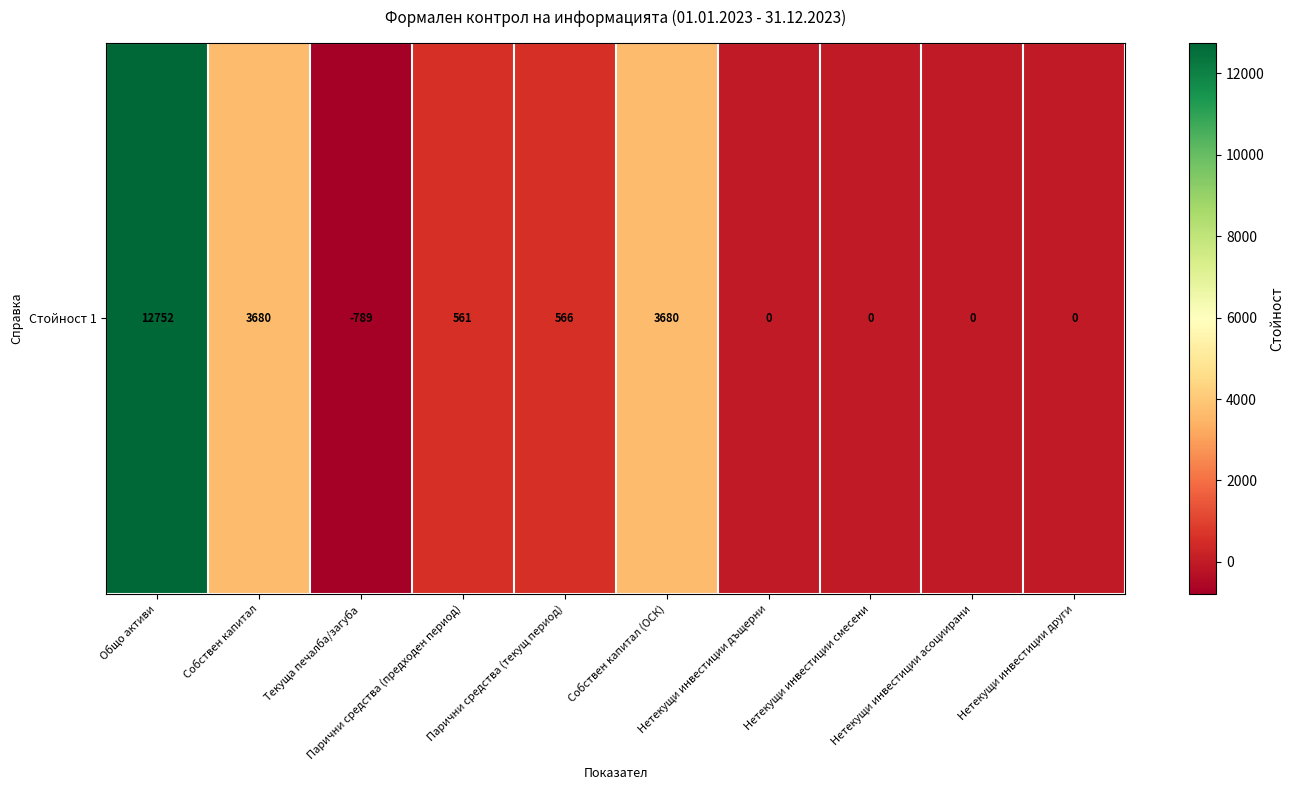

What is the sum of the values at Собствен капитал and Общо активи?

16432